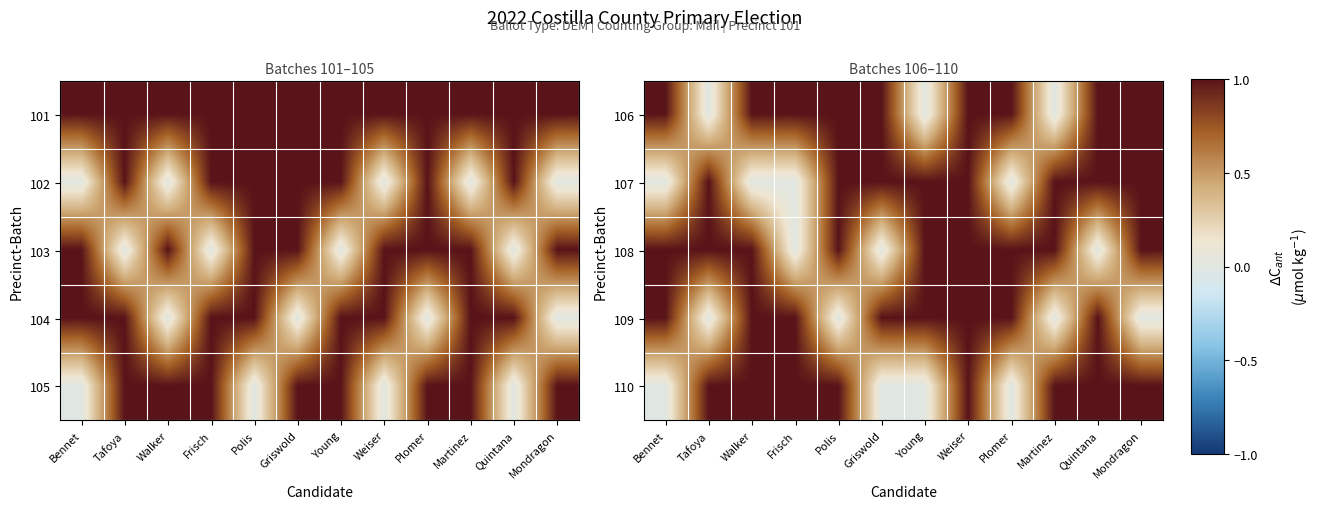

At which category is the sum across all series the highest?

Weiser